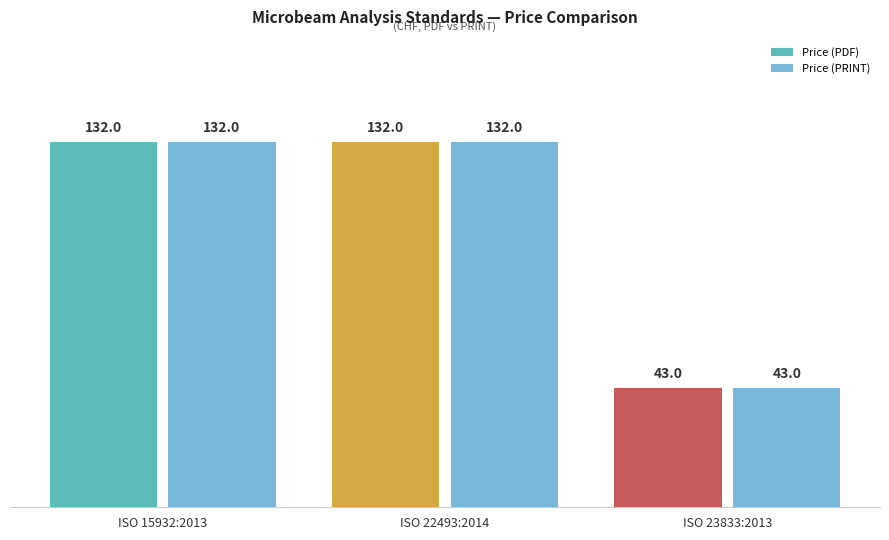

What is the average value of the Price (PRINT) series?

102